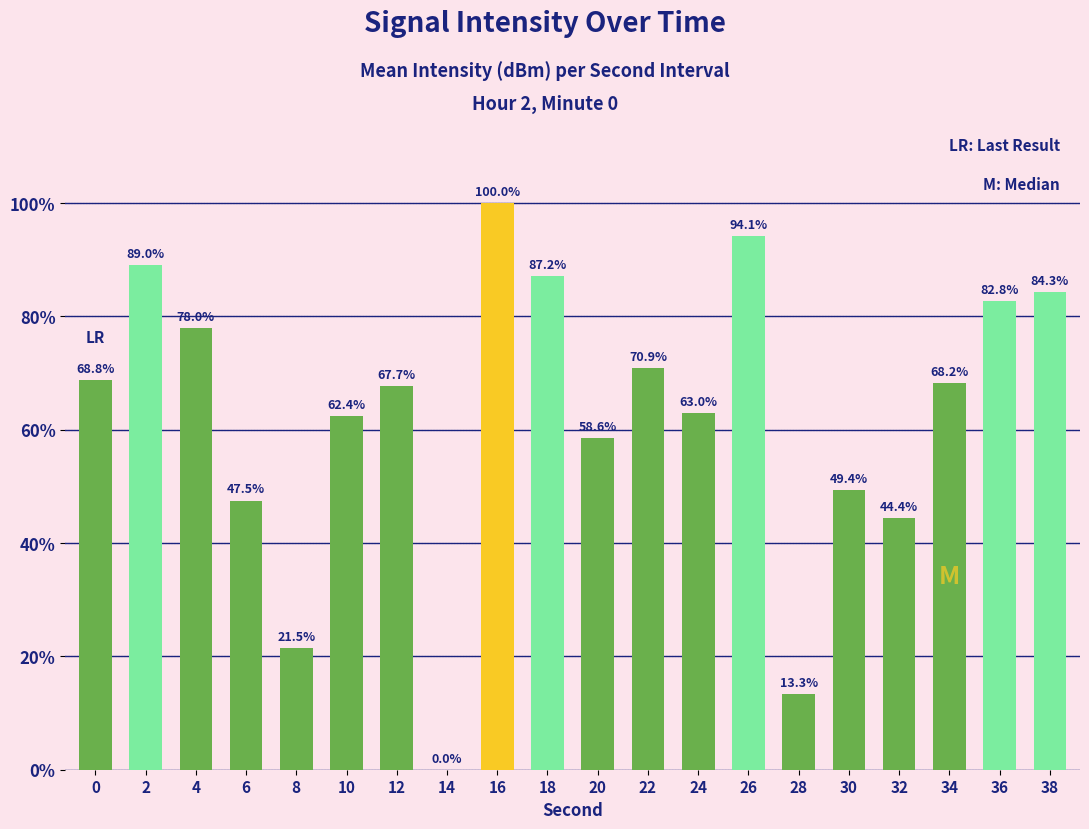

The value at 22 is 70.9. True or false?

True